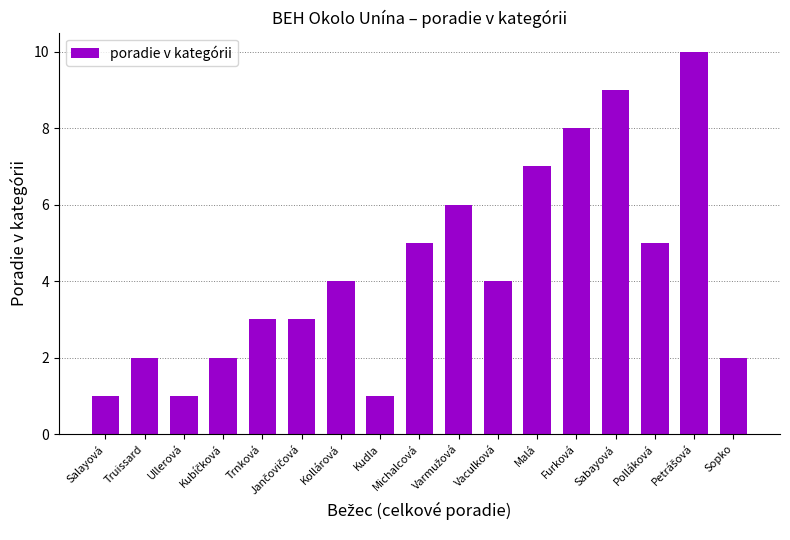

What is the sum of all values?

73